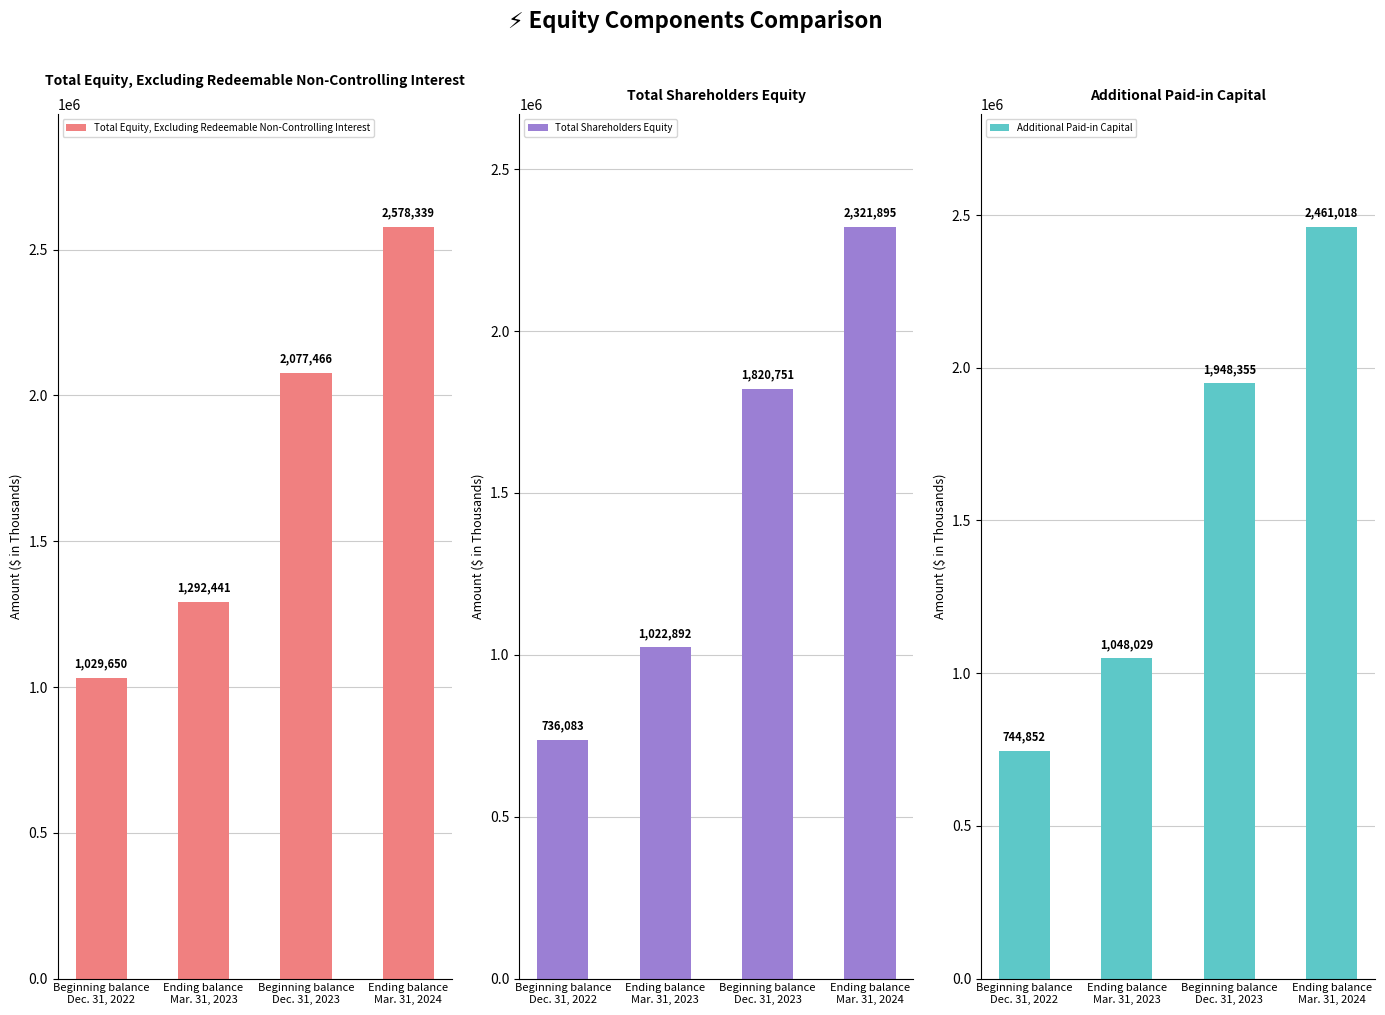

How many bars are there in total?

12